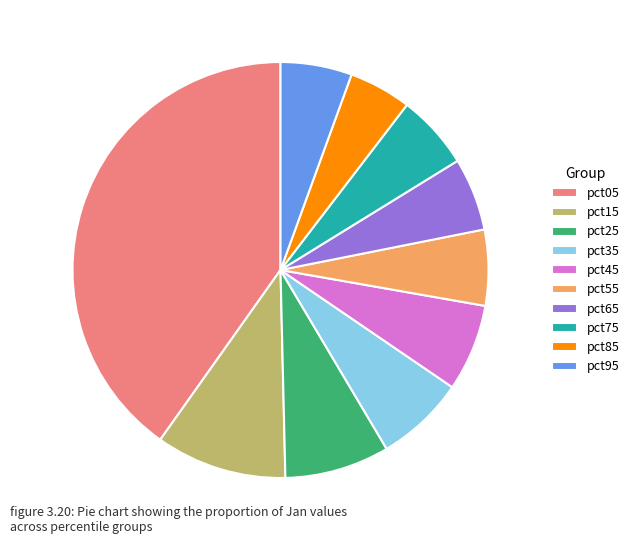

Count the number of slices in the pie.

10